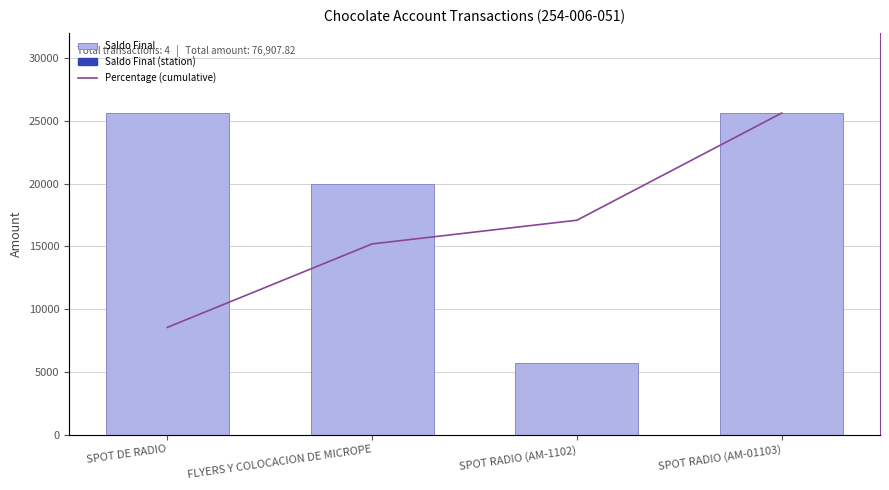

At how many categories does at least one series exceed 21069?

2